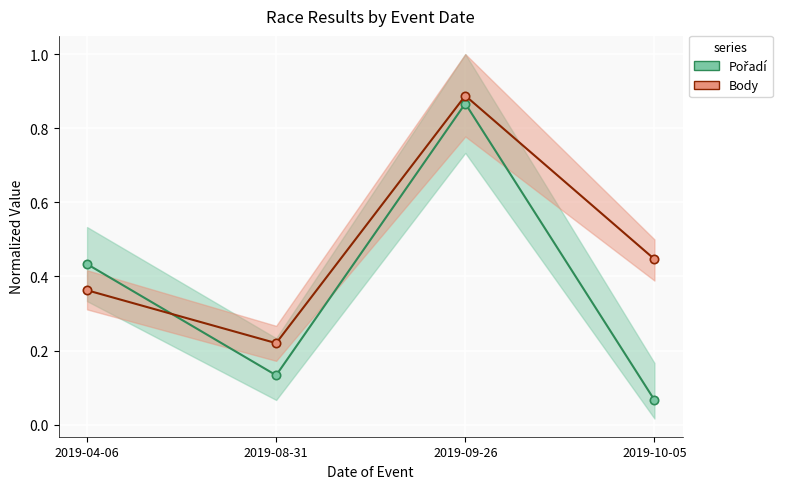

What is the label of the 2nd point from the left?

2019-08-31